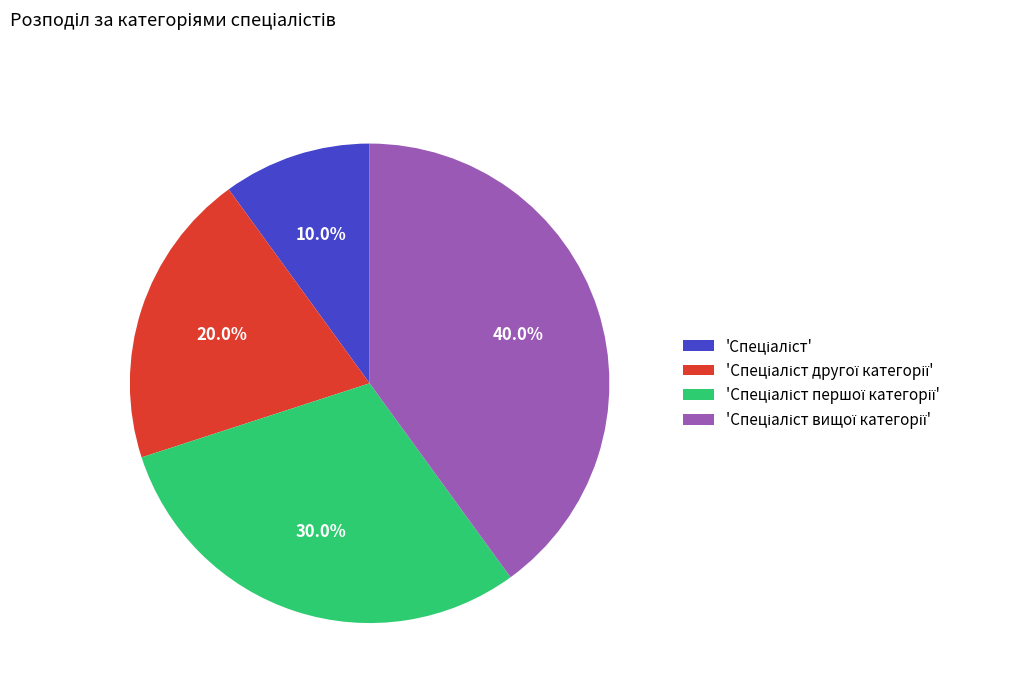

Count the number of slices in the pie.

4